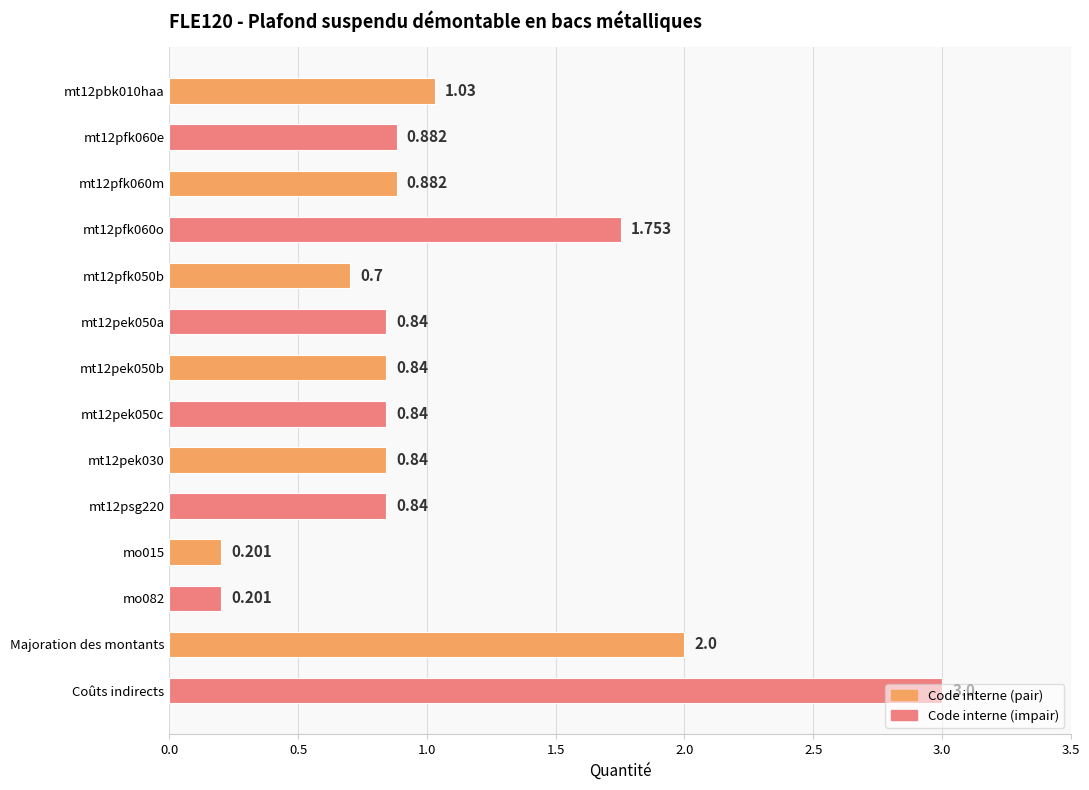

Which label corresponds to the largest value in the chart?

Coûts indirects